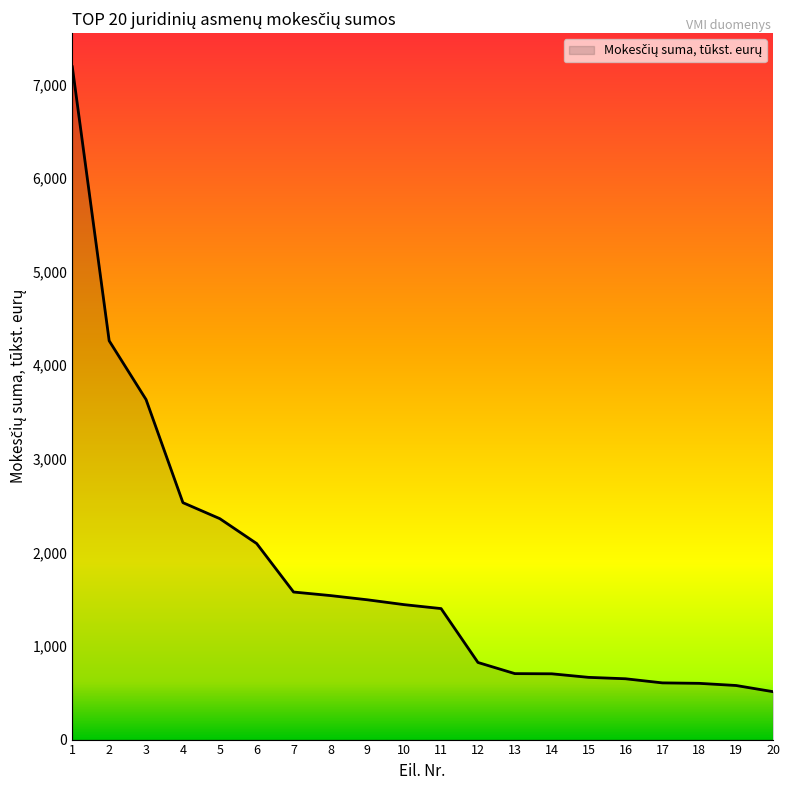

What is the difference between the second highest and minimum values?

3750